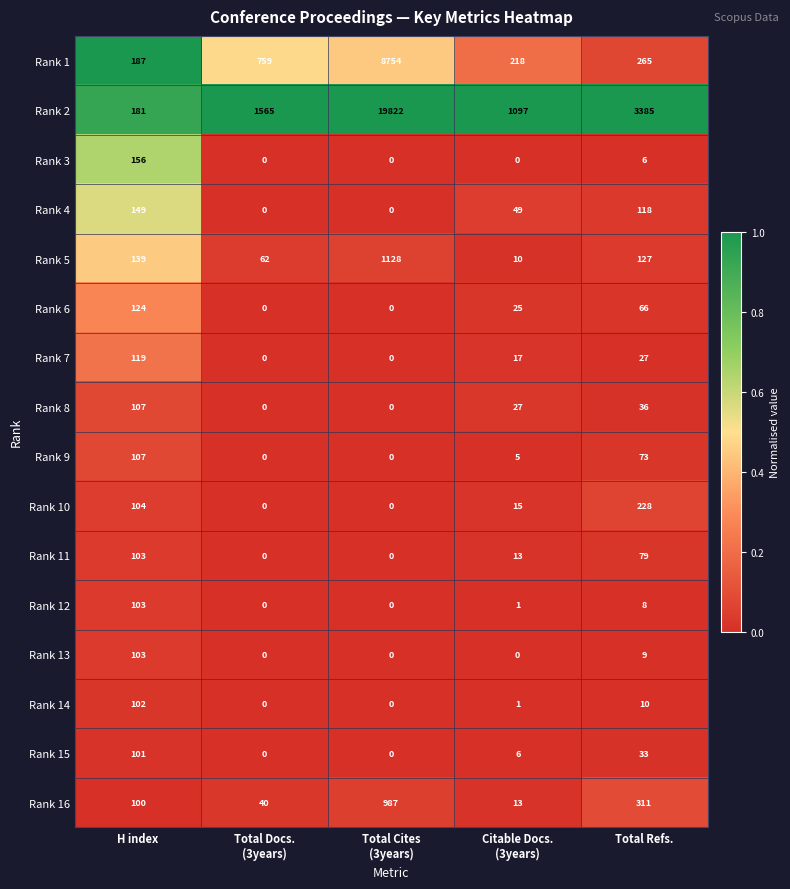

Where is Rank 5 nearest to the value 569?

H index